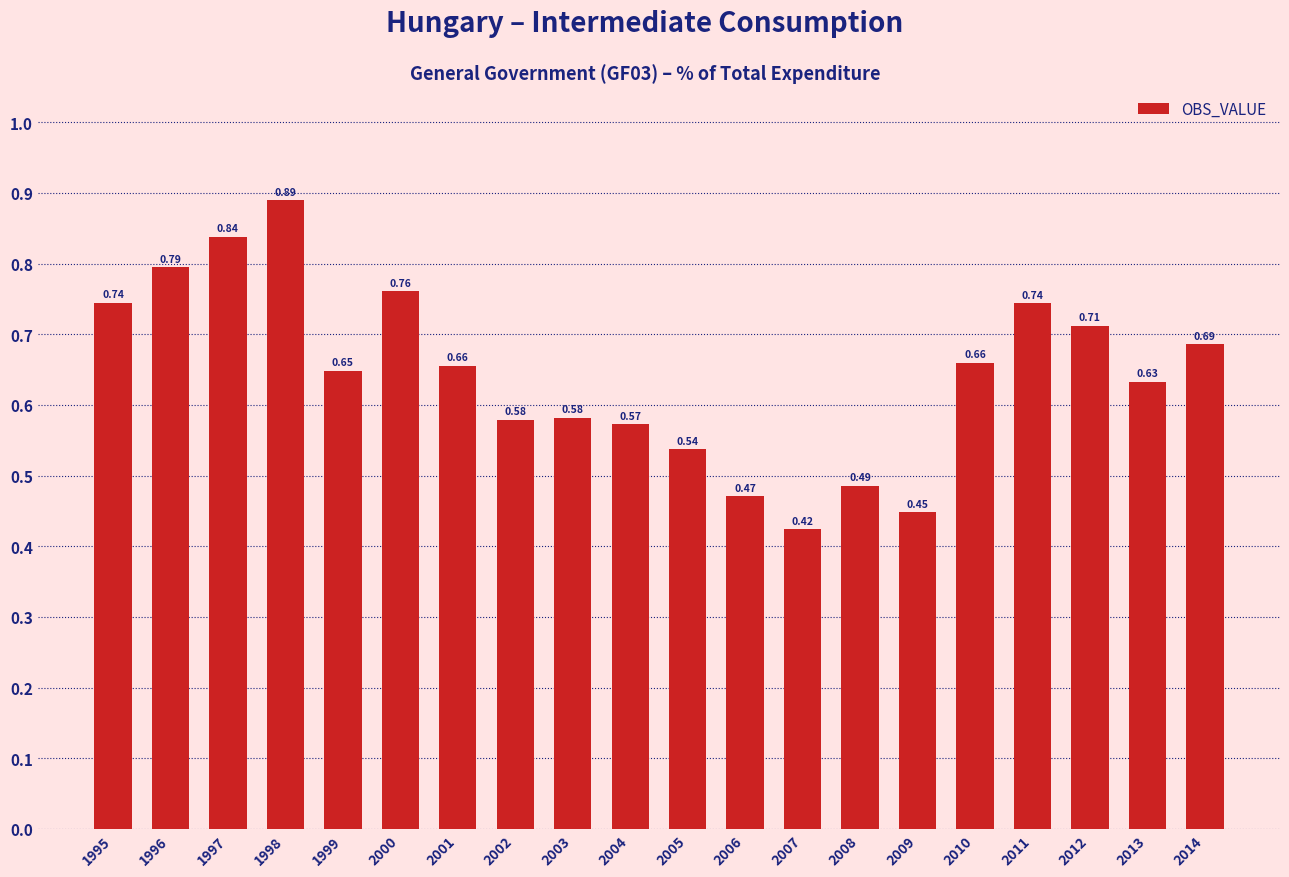

What is the sum of the values at 2003 and 2011?

1.3